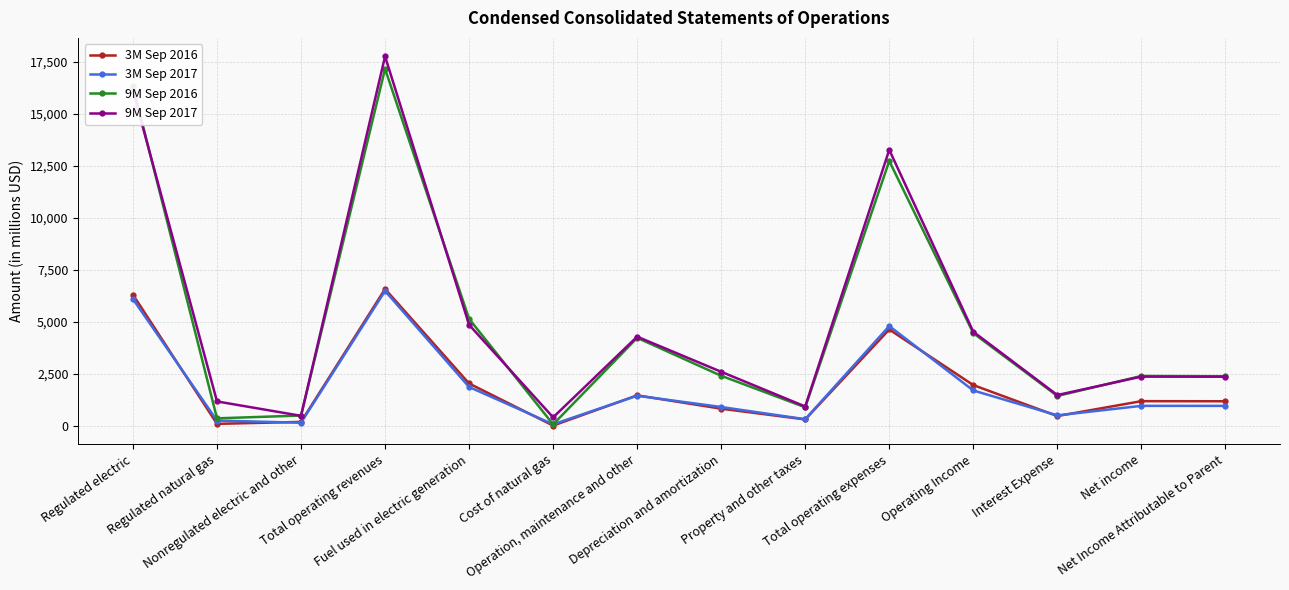

At which category does 9M Sep 2016 reach its first local peak?

Total operating revenues